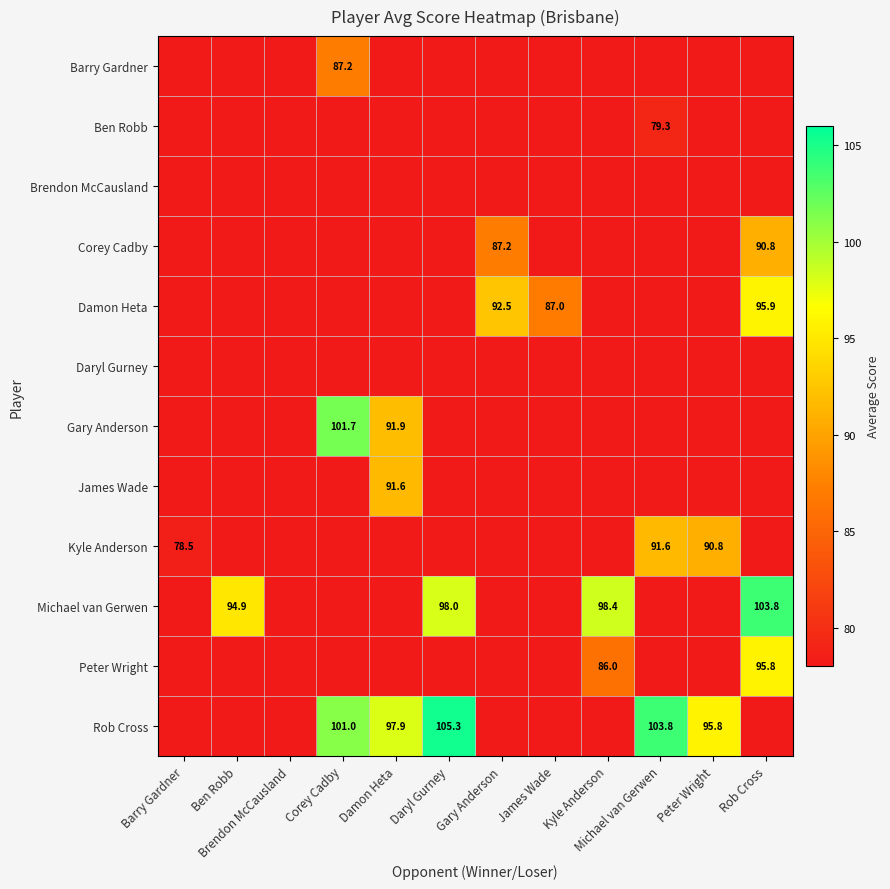

At which category is the sum across all series the highest?

Rob Cross